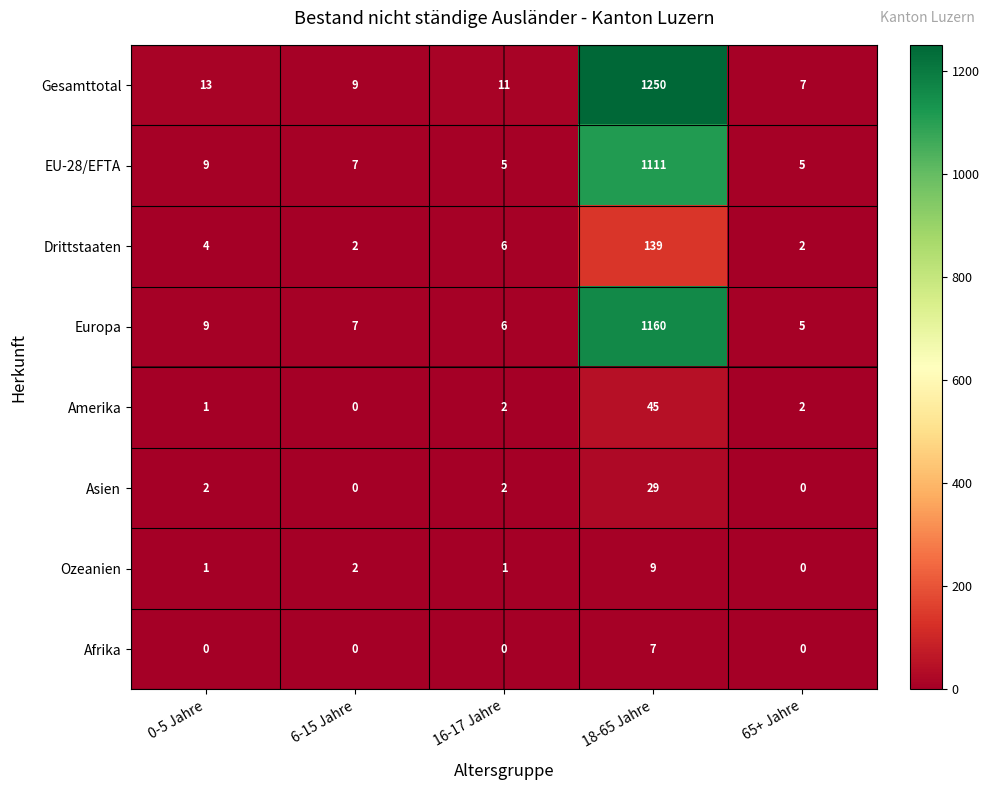

How many distinct data groups are displayed?

8